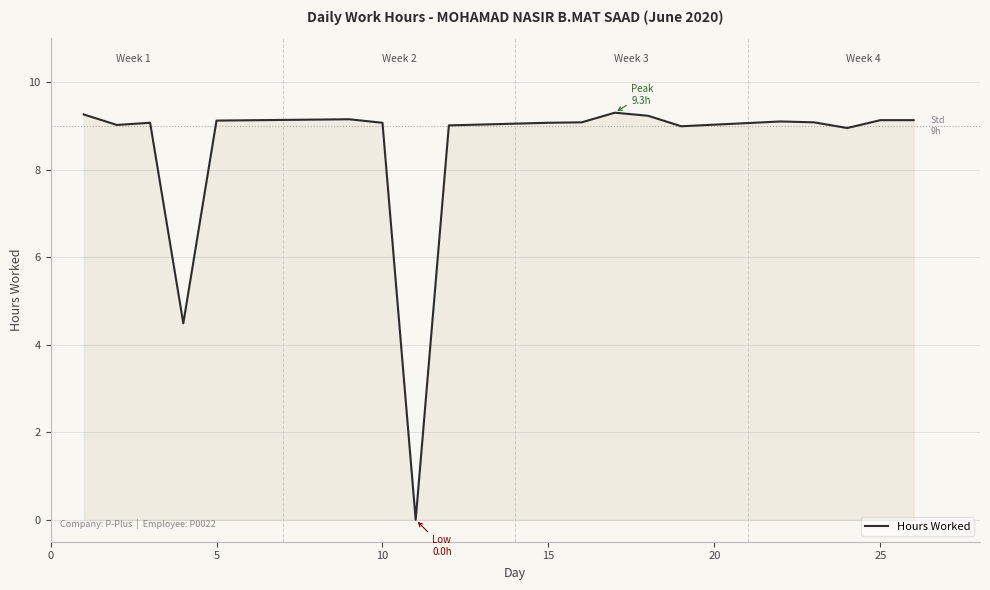

How many lines are shown in the chart?

1